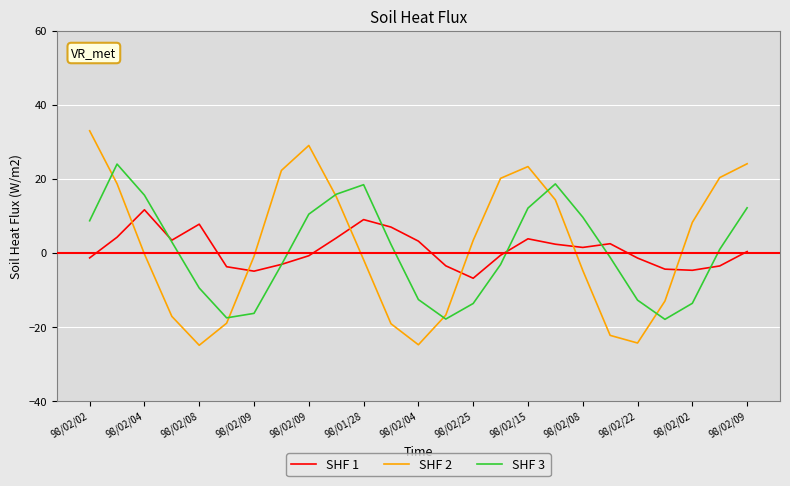

What is the minimum value shown in the chart?

-25.0